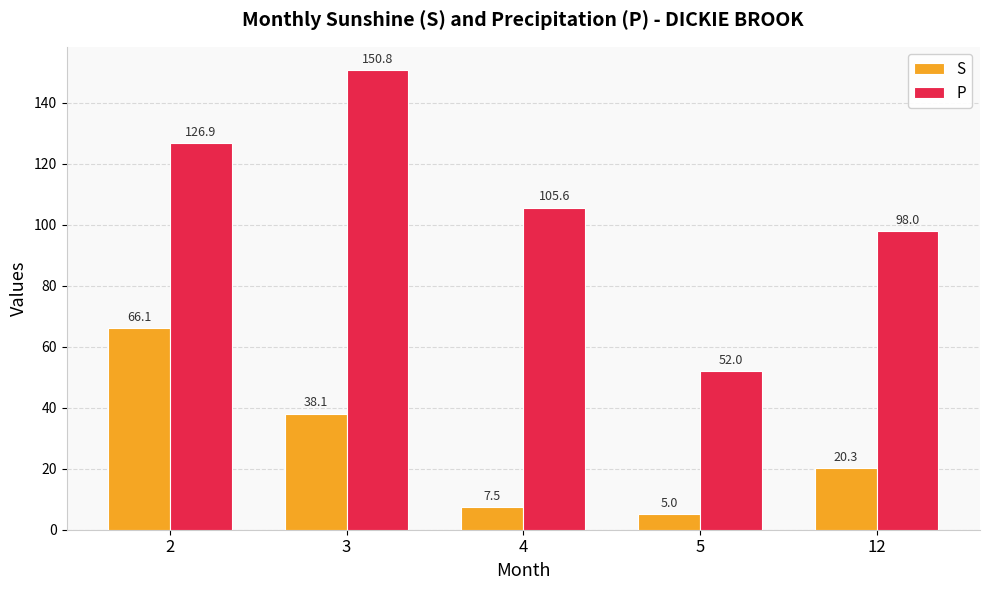

At which label is P closest to 101?

12